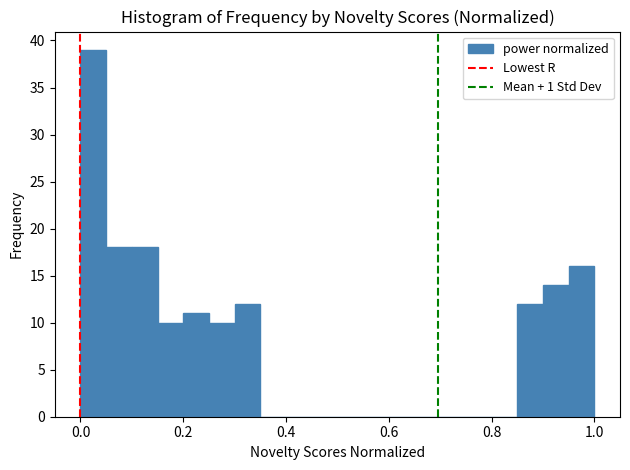

Read against the x-axis, roughly where is the centre of the tallest bar?

0.02